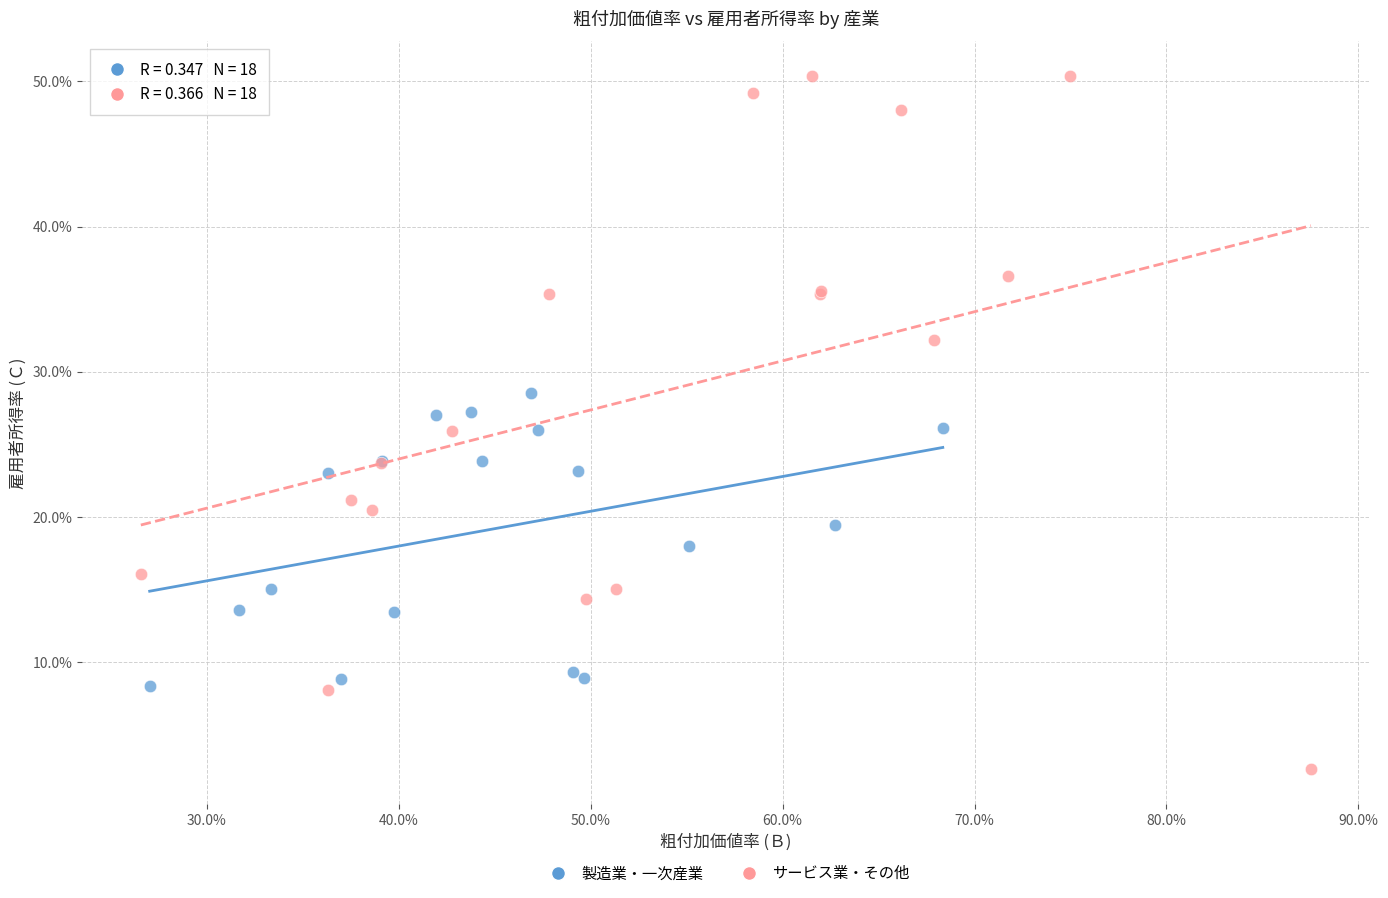

Which series has the largest Y range (max minus min)?

サービス業・その他